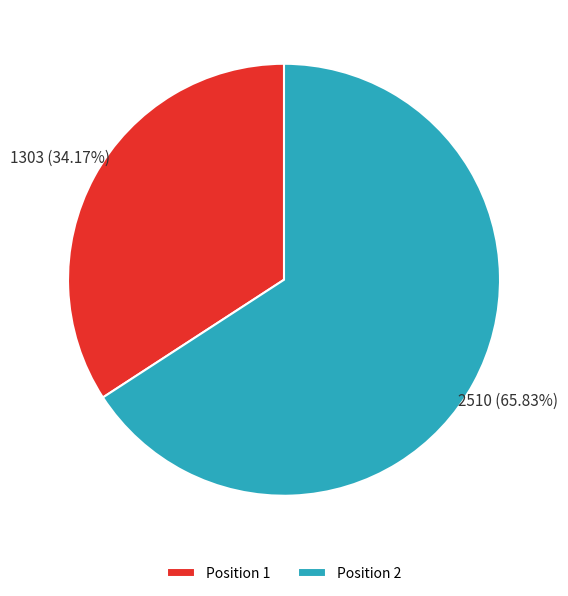

Which category accounts for the majority?

Position 2